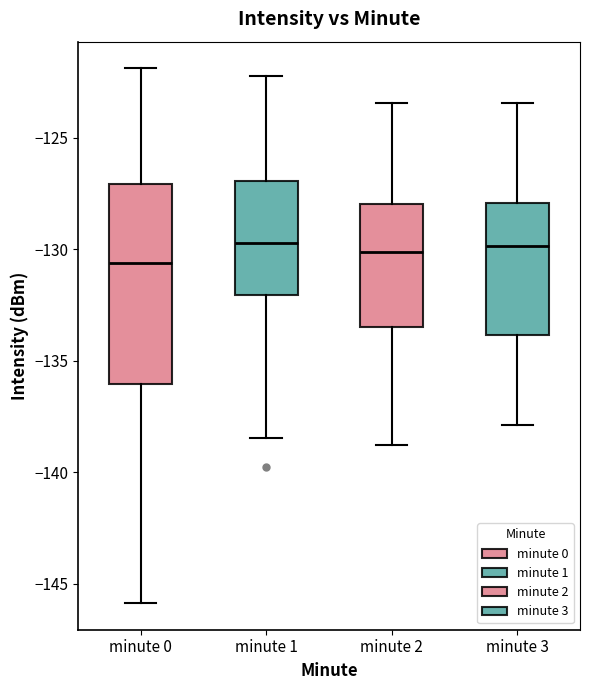

Where is the upper edge of the box for minute 1 on the y-axis? The values are not printed on the chart, so give them approximately, as read against the axis.

-127.0